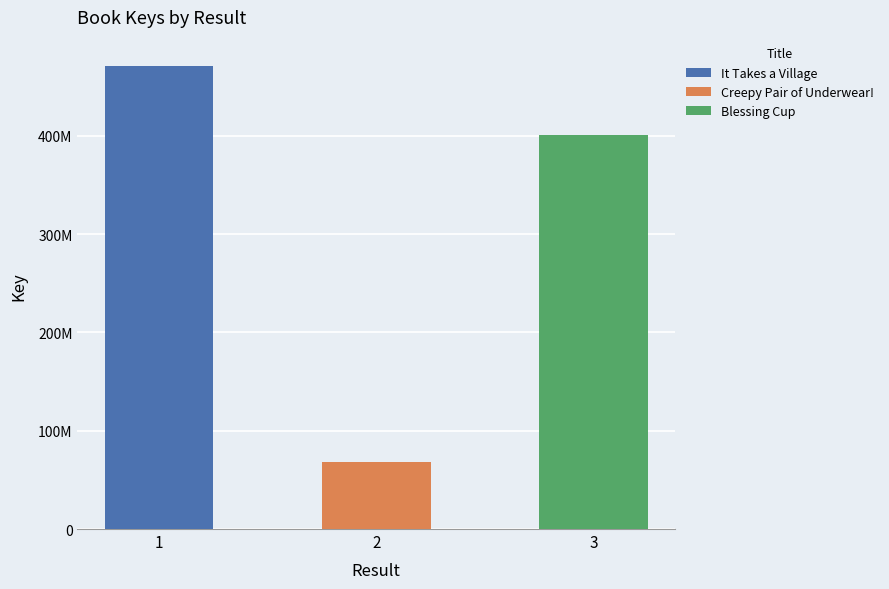

Approximately how many times larger is the value at 1 compared to 2?

6.9